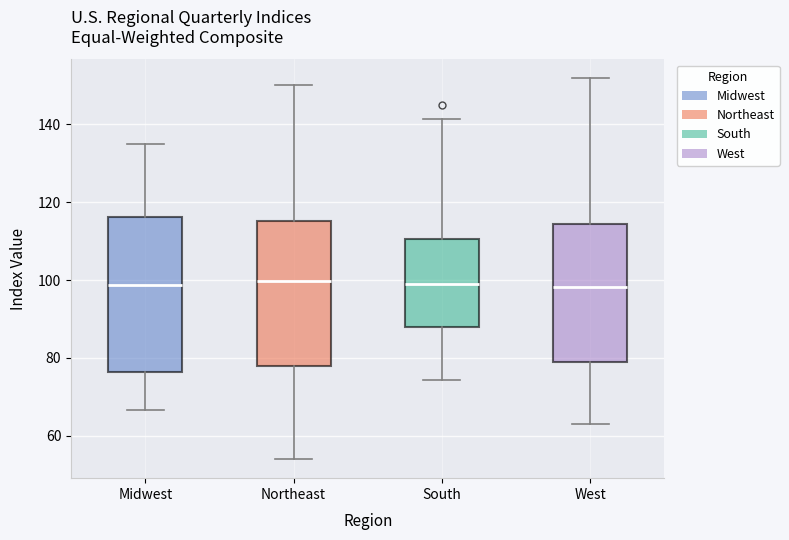

Where is the lower edge of the box for South on the y-axis? The values are not printed on the chart, so give them approximately, as read against the axis.

88